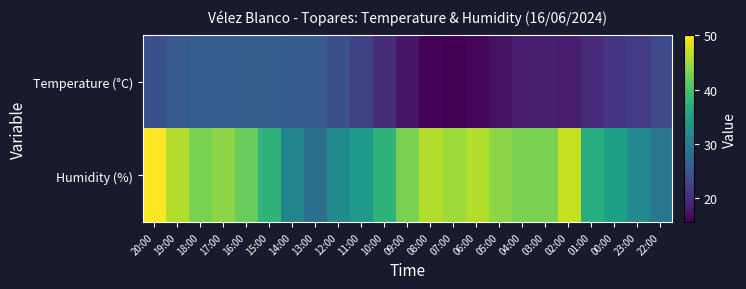

What is the total value across all series at 23:00?

53.6